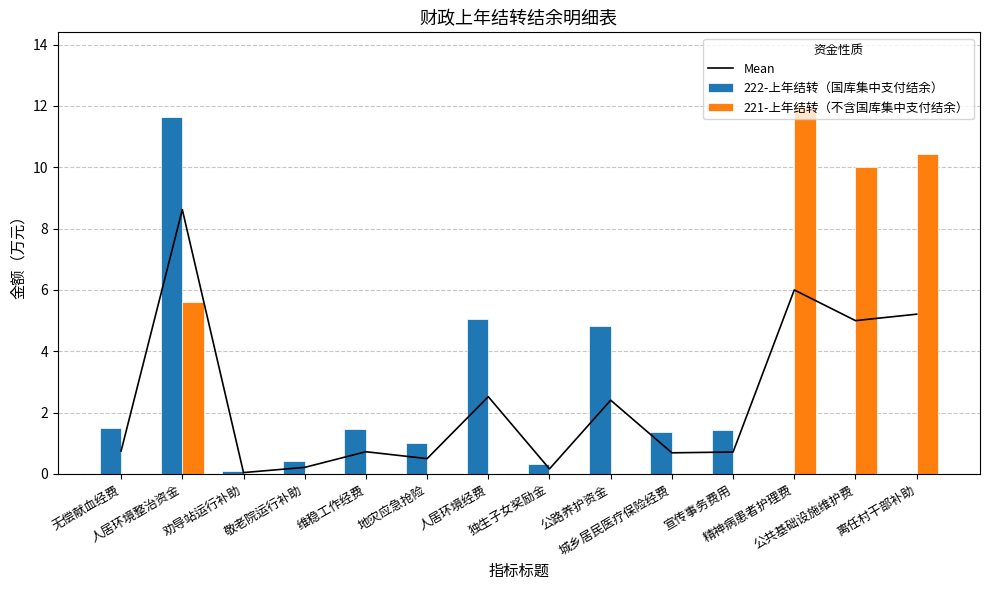

What is the total value across all series at 精神病患者护理费?

18.0